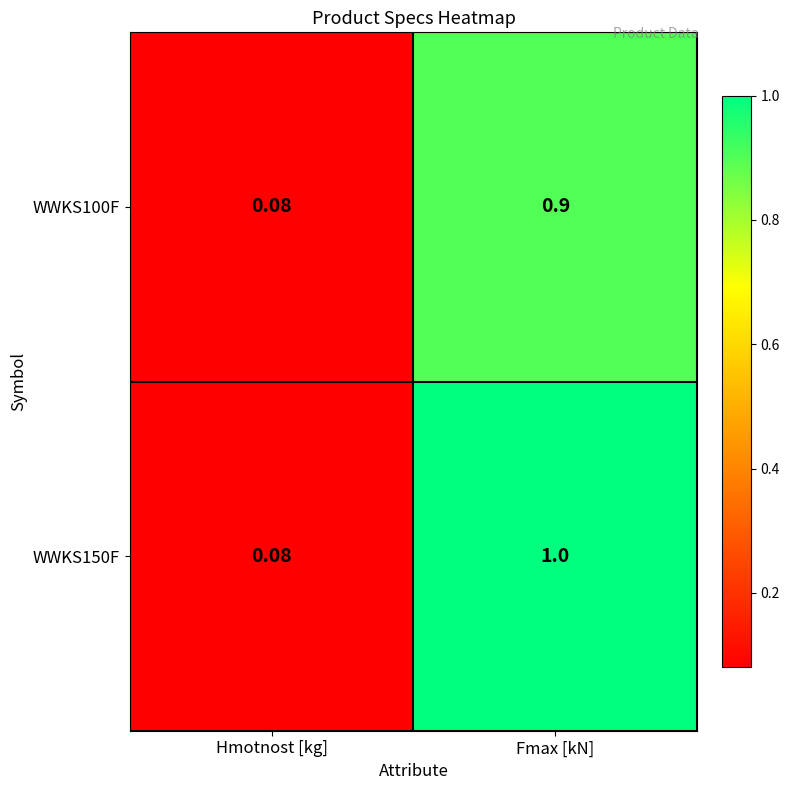

Rank the categories by WWKS150F value from lowest to highest.

Hmotnost [kg], Fmax [kN]